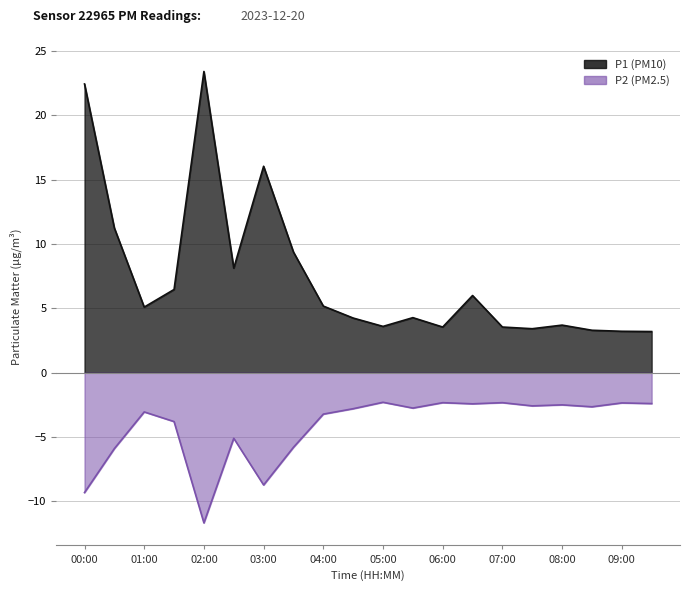

List the series in order of their overall mean, lowest first.

P2, P1